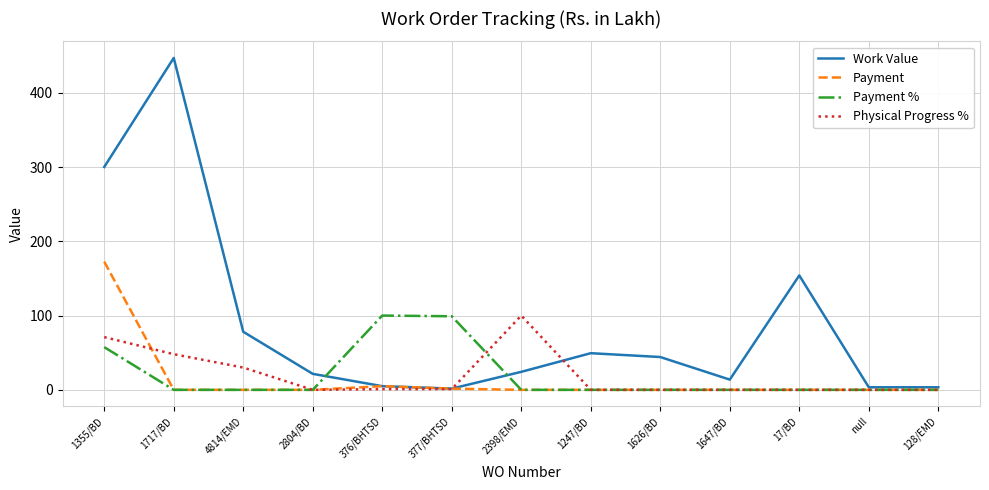

The Payment series shows 0.0 at 1626/BD. True or false?

True